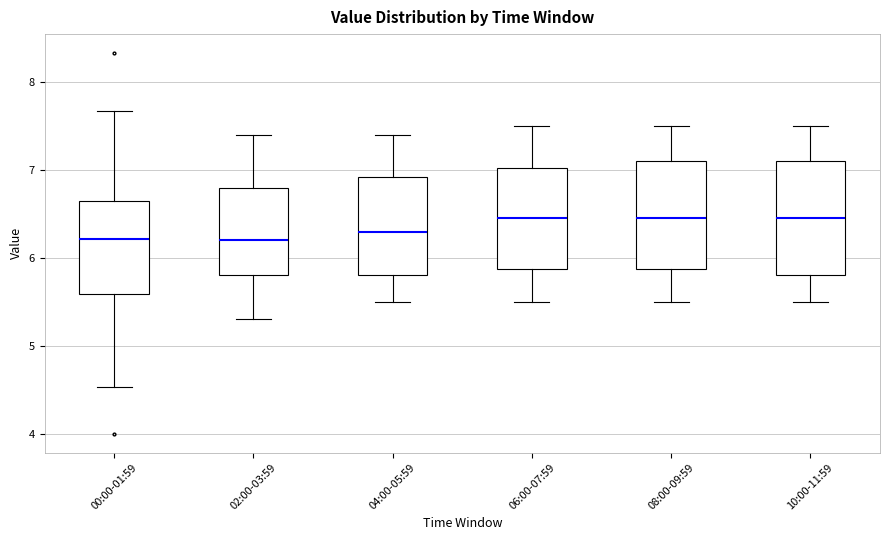

Reading left to right, transcribe this box plot: for each box, give where its median line is, the range the box spans, and where its two whiskers end, as read against the y-axis. The values are not printed on the chart, so give them approximately, as read against the axis.

00:00-01:59: median 6.2, box 5.6 to 6.6, whiskers 4.5 to 7.7
02:00-03:59: median 6.2, box 5.8 to 6.8, whiskers 5.3 to 7.4
04:00-05:59: median 6.3, box 5.8 to 6.9, whiskers 5.5 to 7.4
06:00-07:59: median 6.5, box 5.9 to 7.0, whiskers 5.5 to 7.5
08:00-09:59: median 6.5, box 5.9 to 7.1, whiskers 5.5 to 7.5
10:00-11:59: median 6.5, box 5.8 to 7.1, whiskers 5.5 to 7.5